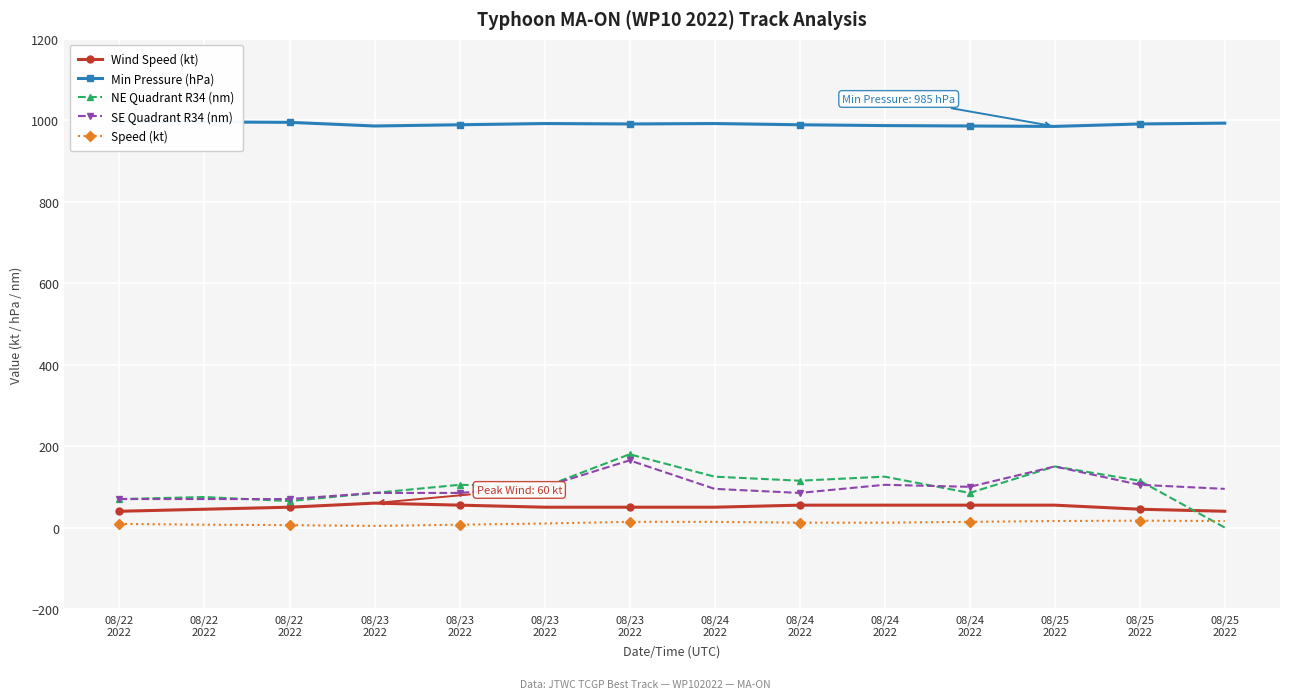

What is the difference between the second highest and minimum values in the SE Quadrant R34 (nm) series?

80